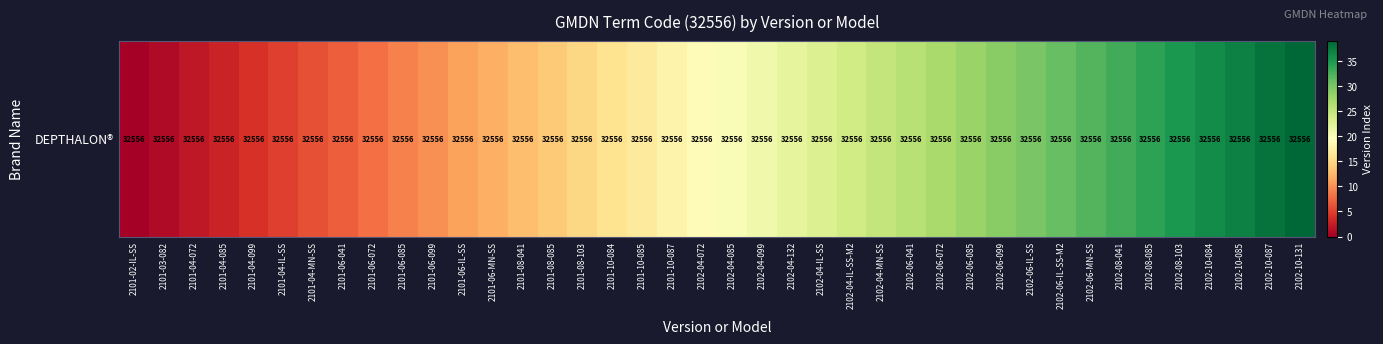

Count the number of data series in this chart.

1